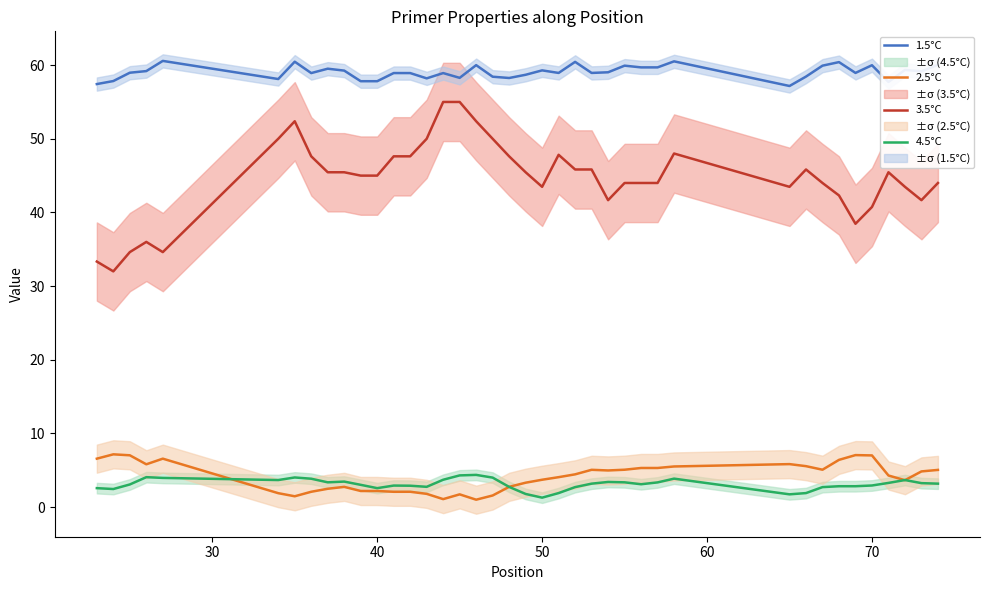

True or false: 2.5°C and 3.5°C cross at least once.

False